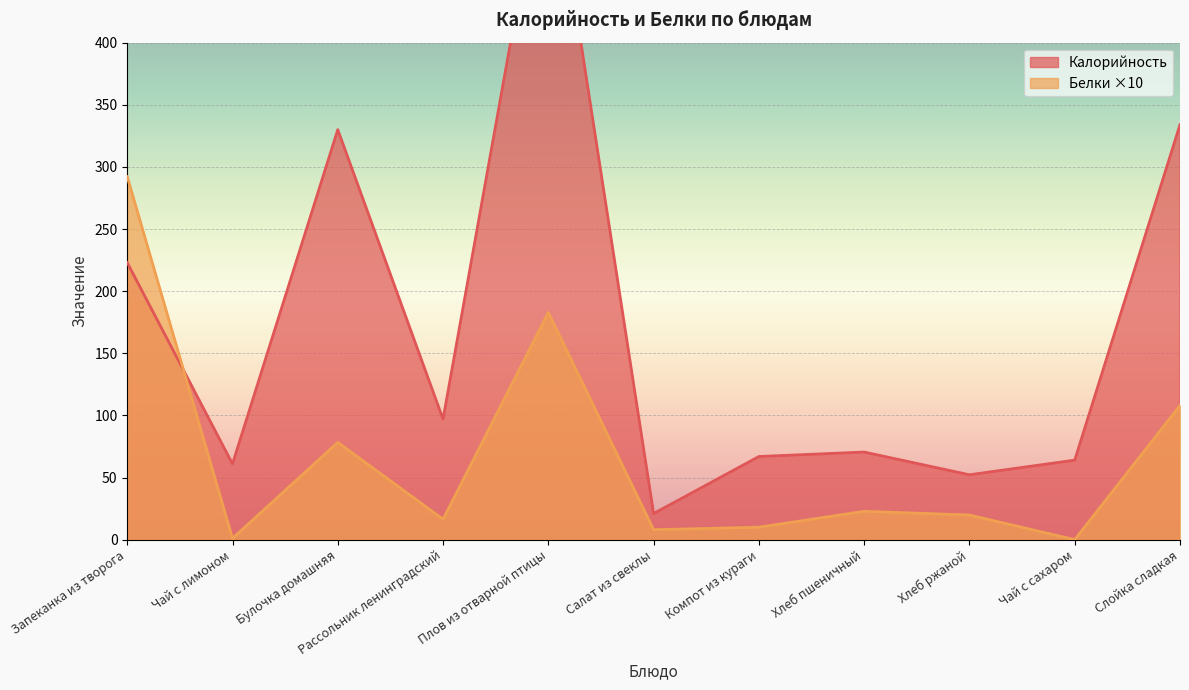

What is the difference between the second highest and second lowest values in the Калорийность series?

281.8